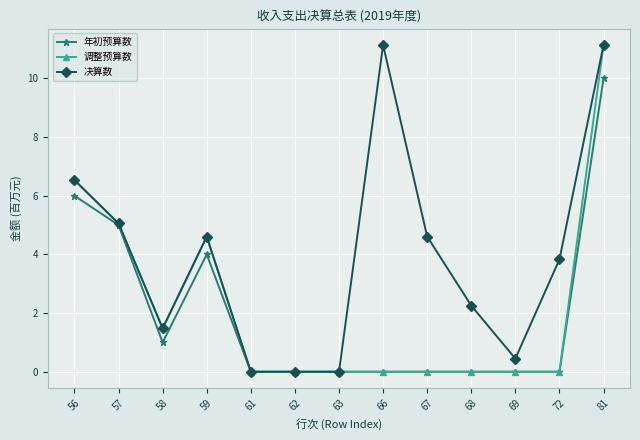

What is the average value of the 决算数 series?

3.9